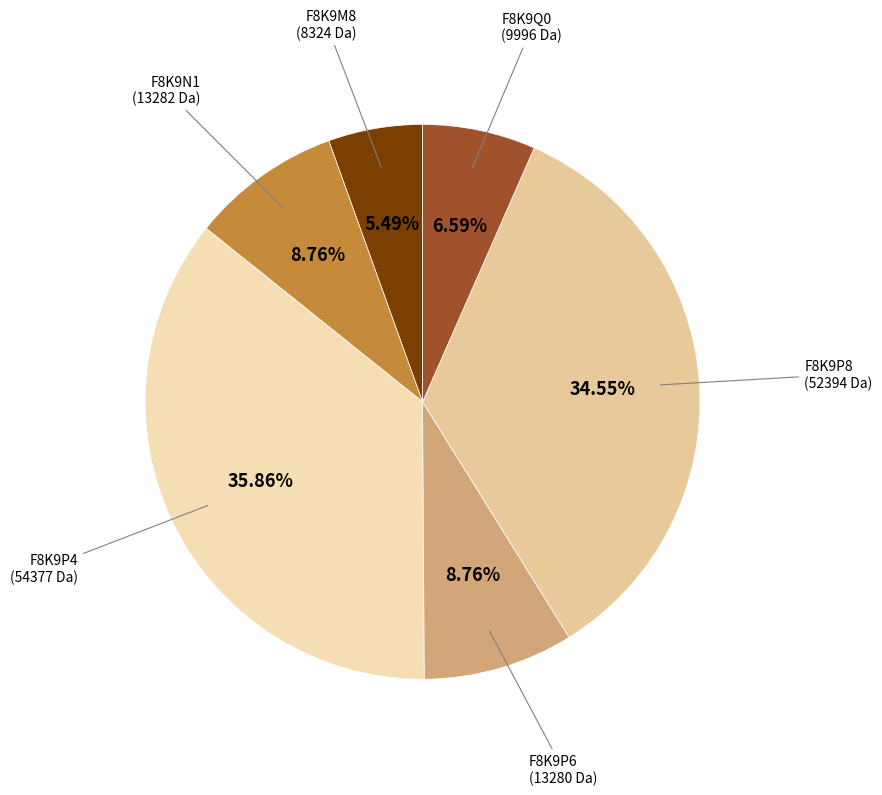

How many slices are in this pie chart?

6